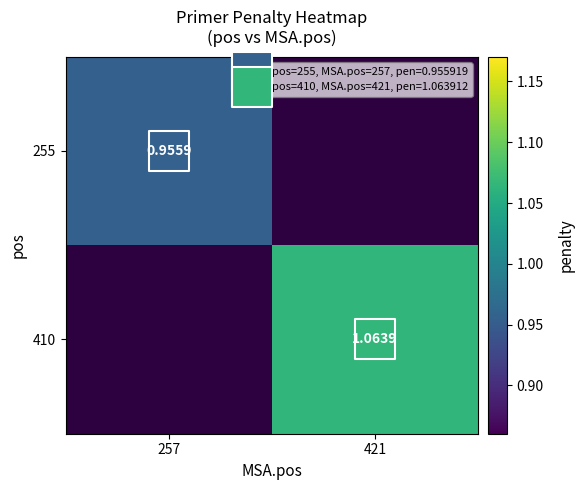

Between 421 and 257, which is larger?

257